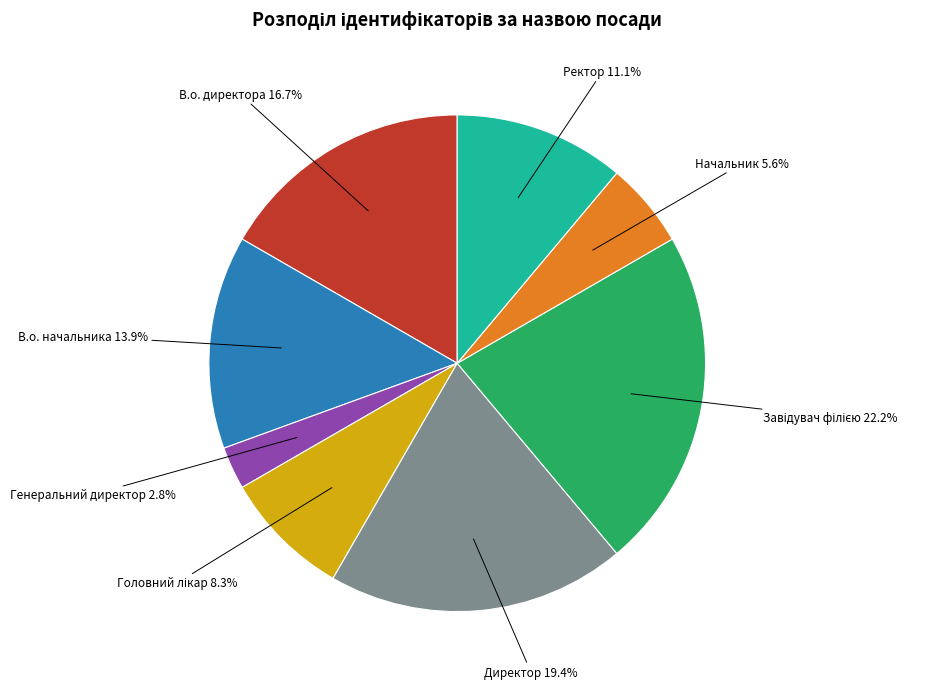

Does any single category account for the majority?

No